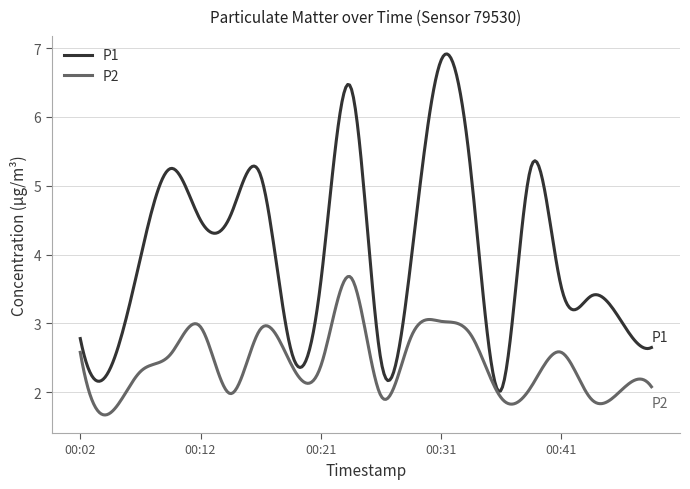

What is the average value of the P2 series?

2.4